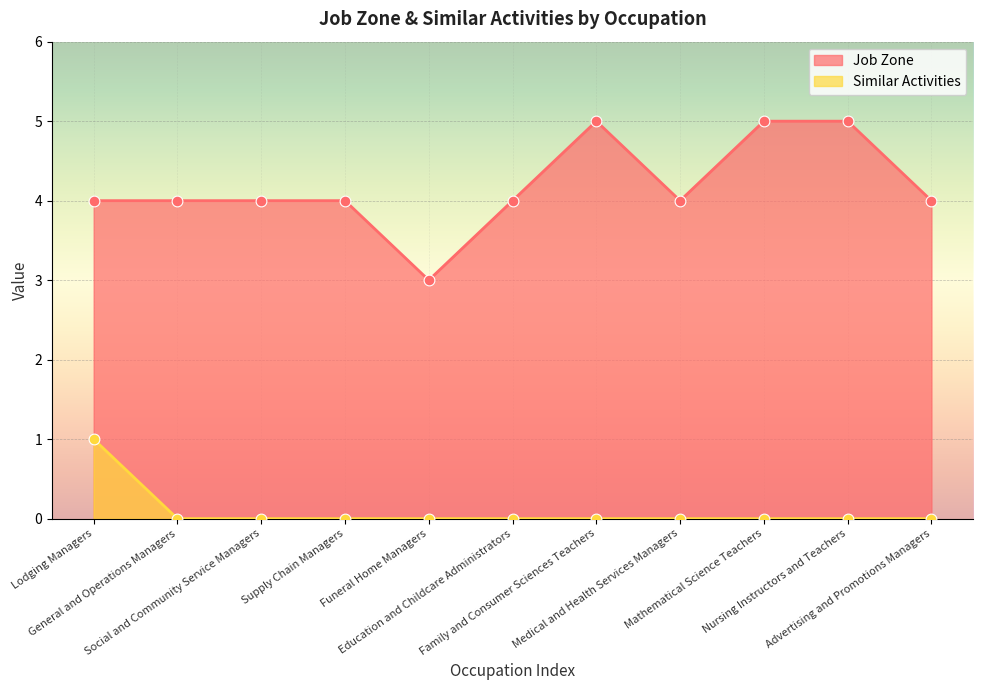

At which category is the sum across all series the highest?

Lodging Managers